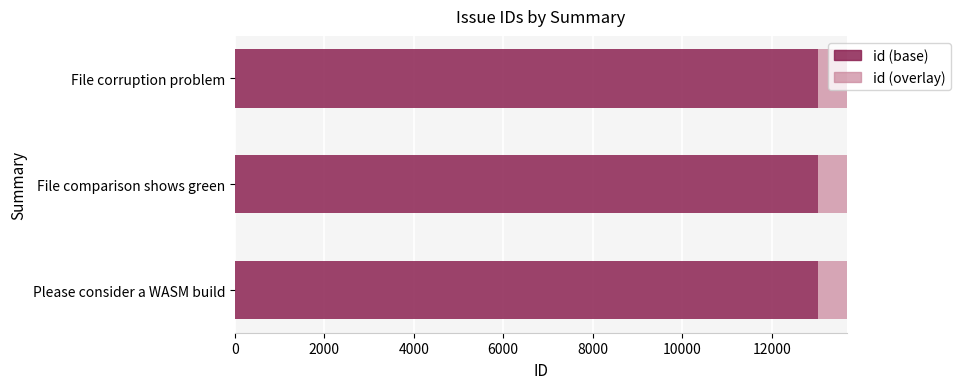

What is the difference between the highest and lowest values at Please consider a WASM build?

6